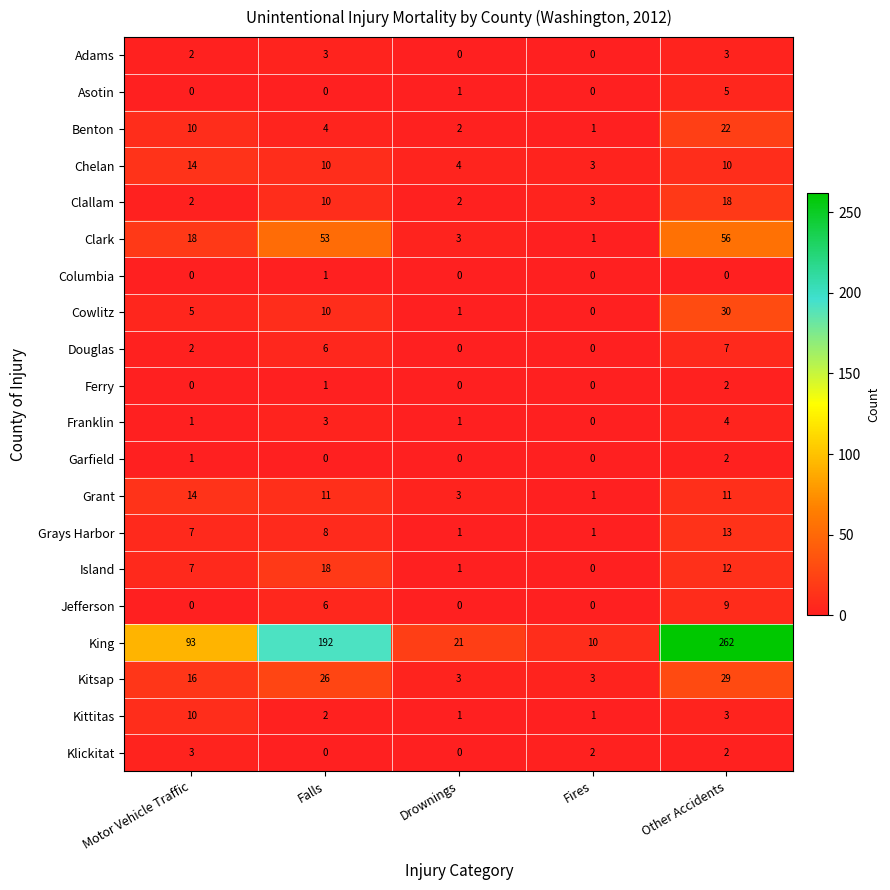

What is the greatest value displayed?

262